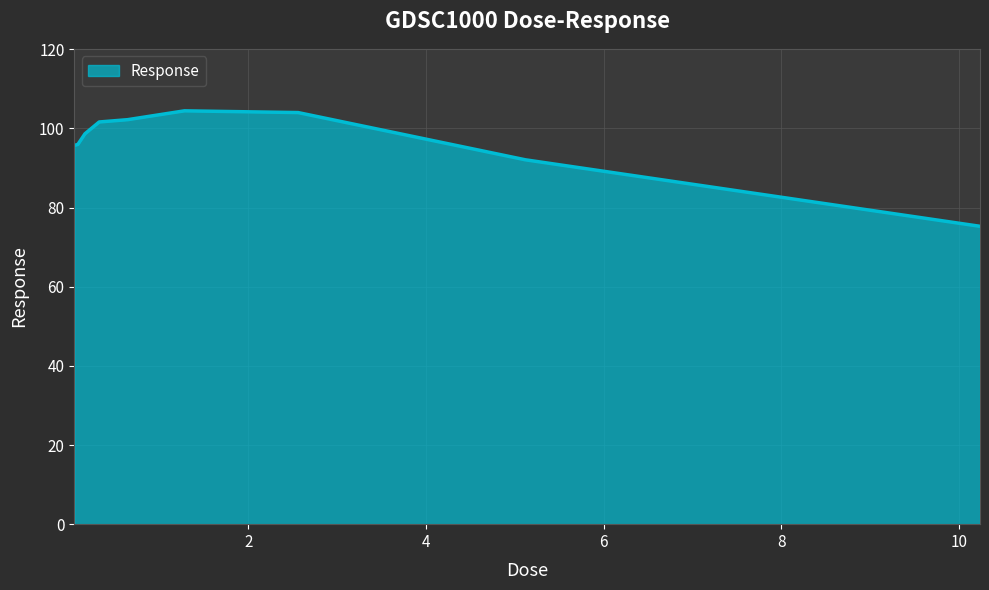

What is the difference between the maximum and minimum values?

29.2